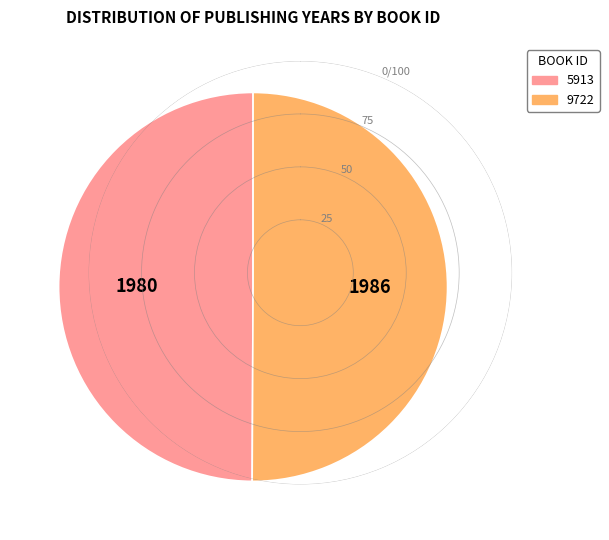

Approximately how many times larger is the value at 5913 compared to 9722?

1.0